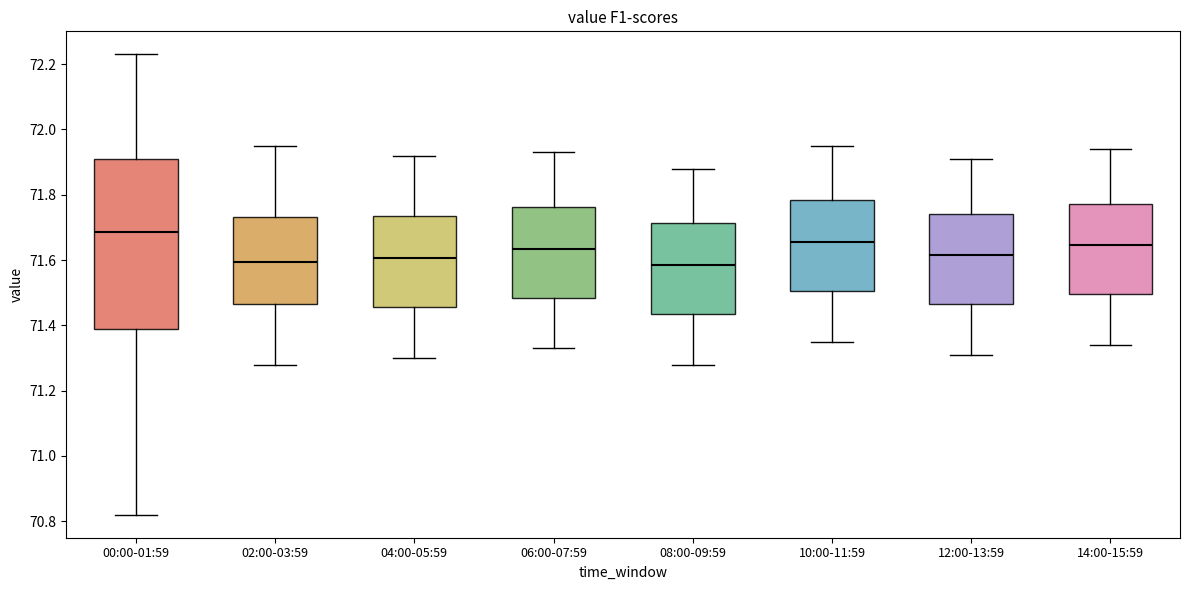

Reading left to right, read every box against the y-axis: the position of its median line, the range the box covers, and the ends of its whiskers. The values are not printed on the chart, so give them approximately, as read against the axis.

00:00-01:59: median 71.68, box 71.40 to 71.92, whiskers 70.82 to 72.24
02:00-03:59: median 71.60, box 71.46 to 71.74, whiskers 71.28 to 71.96
04:00-05:59: median 71.60, box 71.46 to 71.74, whiskers 71.30 to 71.92
06:00-07:59: median 71.64, box 71.48 to 71.76, whiskers 71.34 to 71.94
08:00-09:59: median 71.58, box 71.44 to 71.72, whiskers 71.28 to 71.88
10:00-11:59: median 71.66, box 71.50 to 71.78, whiskers 71.36 to 71.96
12:00-13:59: median 71.62, box 71.46 to 71.74, whiskers 71.32 to 71.92
14:00-15:59: median 71.64, box 71.50 to 71.78, whiskers 71.34 to 71.94